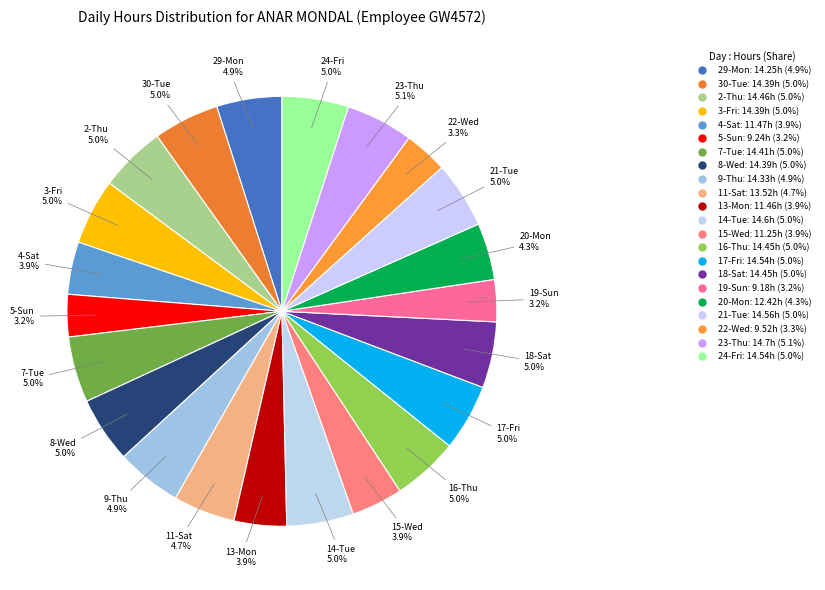

To the nearest percent, what portion does 19-Sun represent?

3%